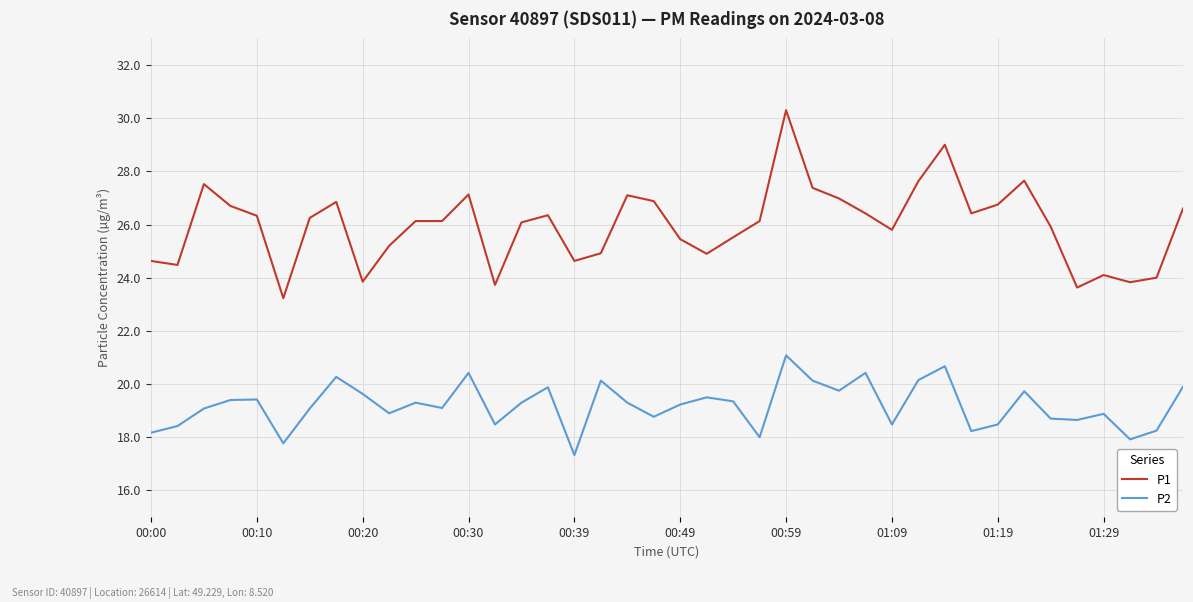

List the series in order of their overall mean, highest first.

P1, P2